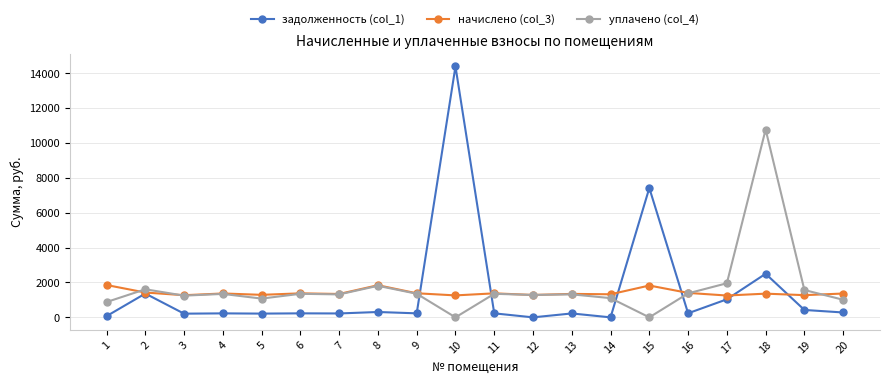

Which series has the widest spread of values?

задолженность (col_1)